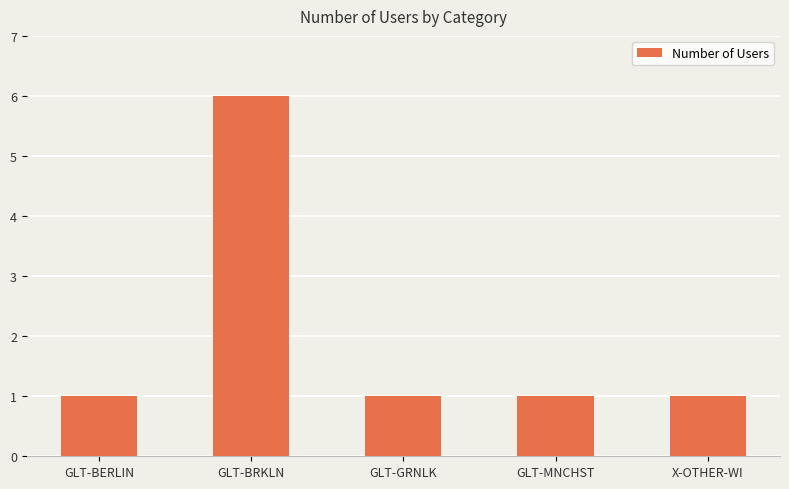

What is the difference between the values at GLT-BRKLN and X-OTHER-WI?

5